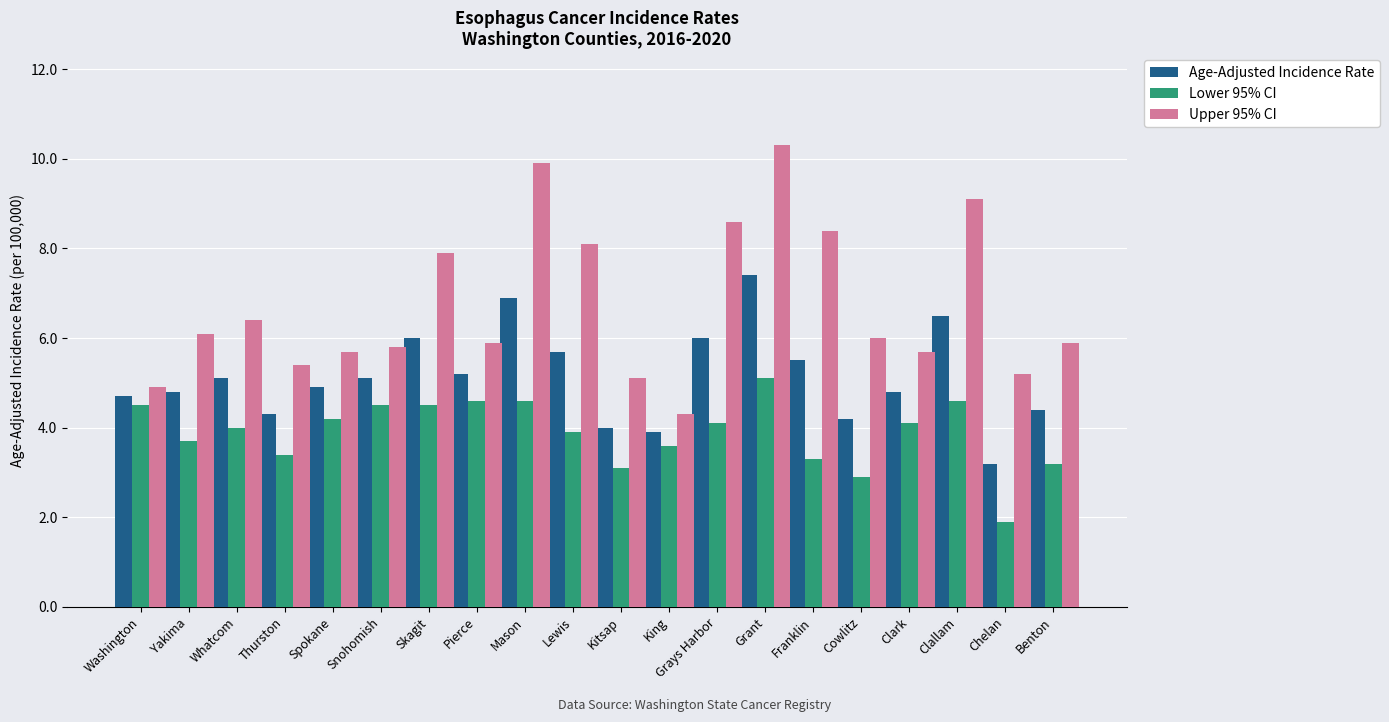

At which category does the chart reach its minimum across all series?

Chelan